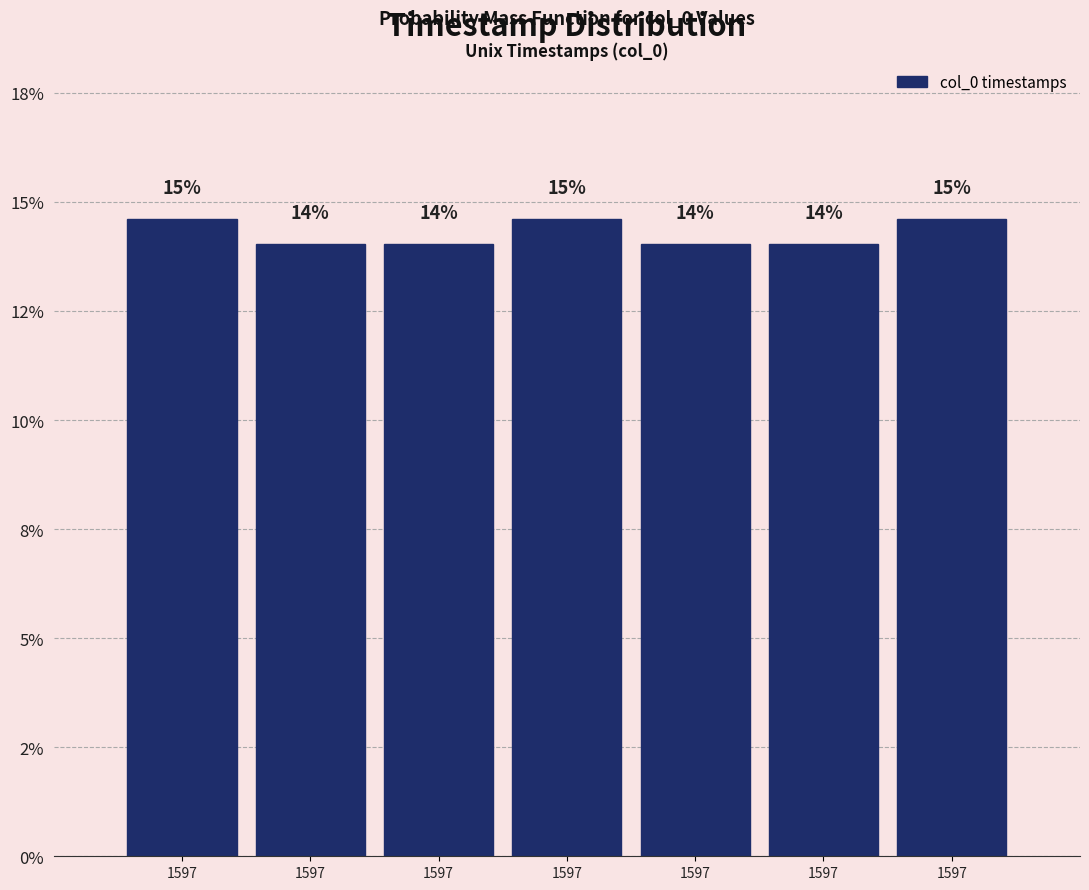

Are the bars horizontal?

No